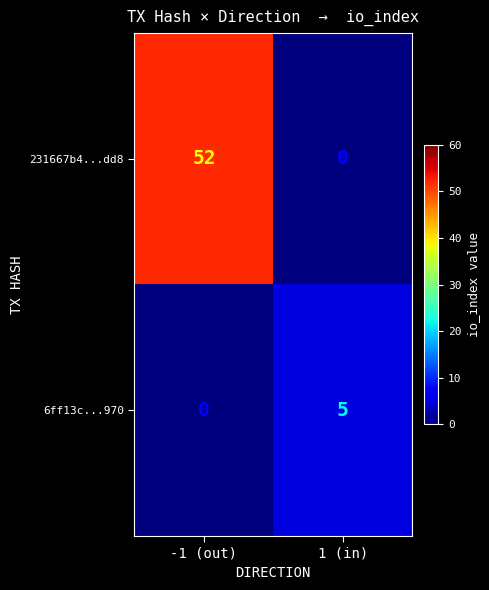

What value does the 231667b4...dd8 series have at -1 (out)?

52